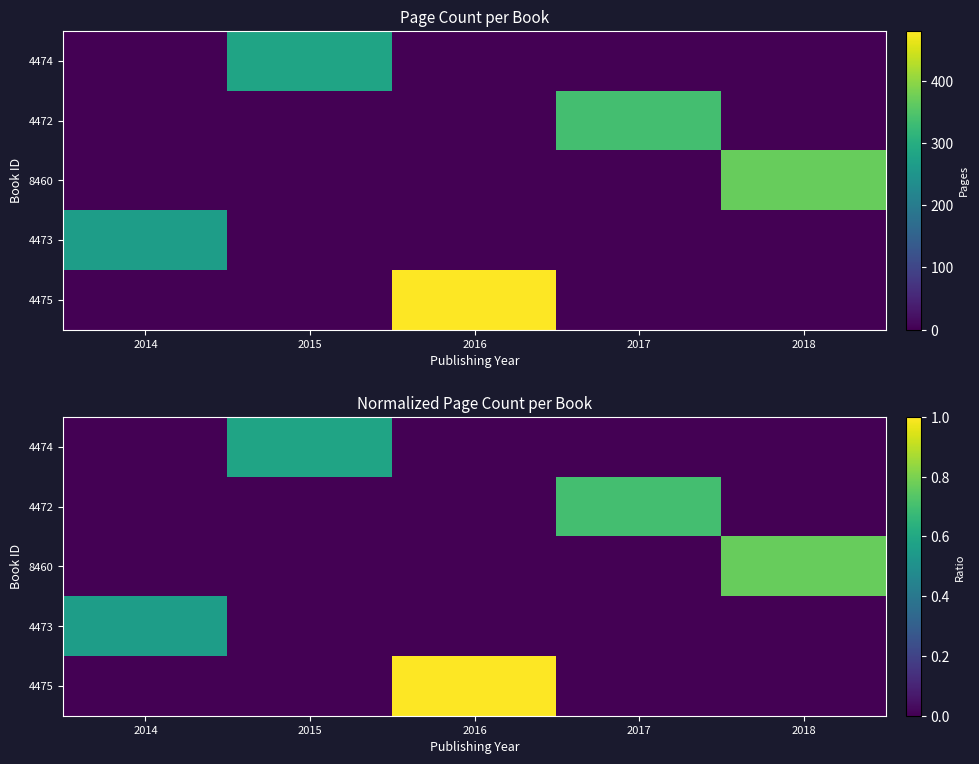

List the labels in order of 8460 value, largest first.

2018, 2014, 2015, 2016, 2017